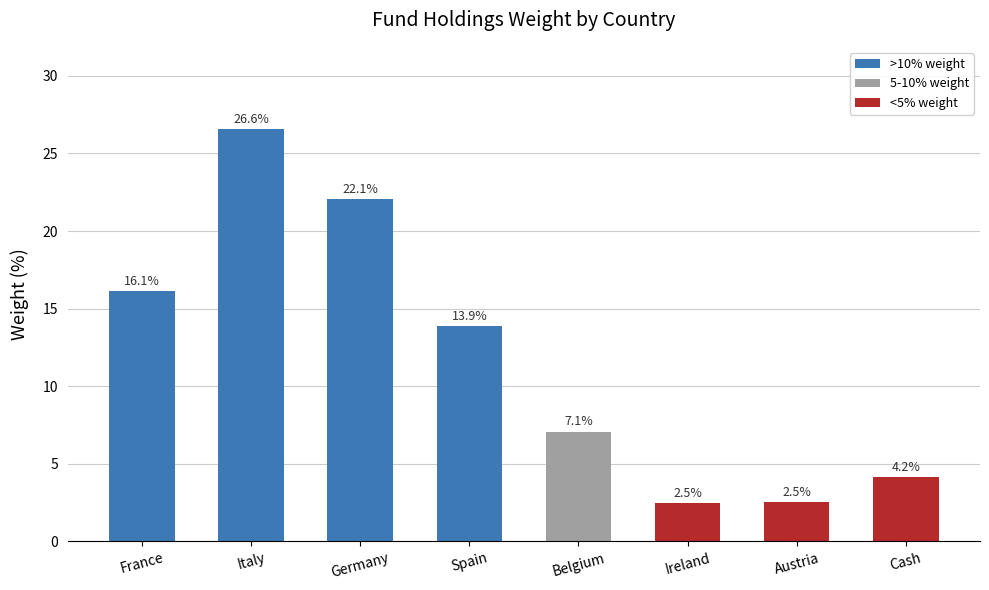

Count the number of values greater than 13.

4